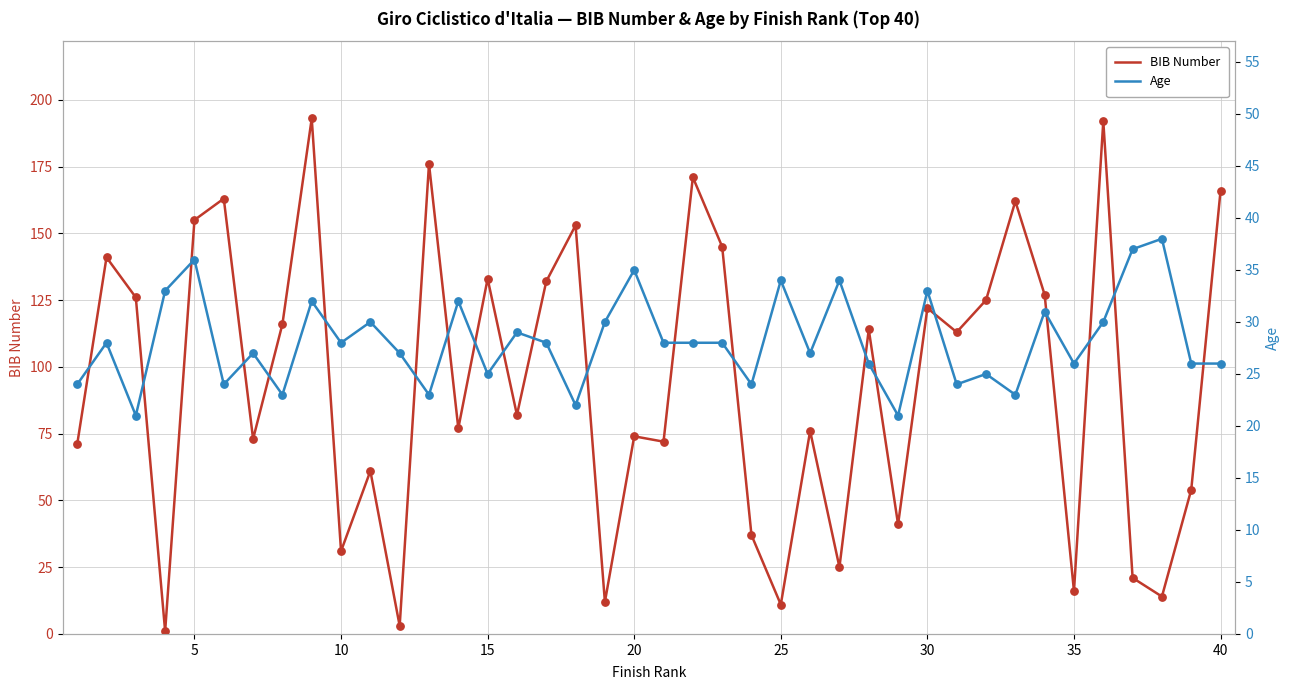

Which series has the largest Y range (max minus min)?

BIB Number